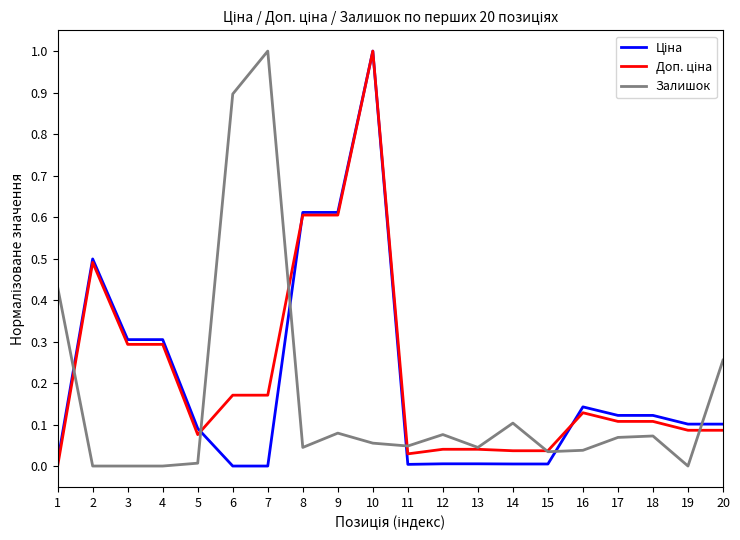

How many categories are shown in the chart?

20